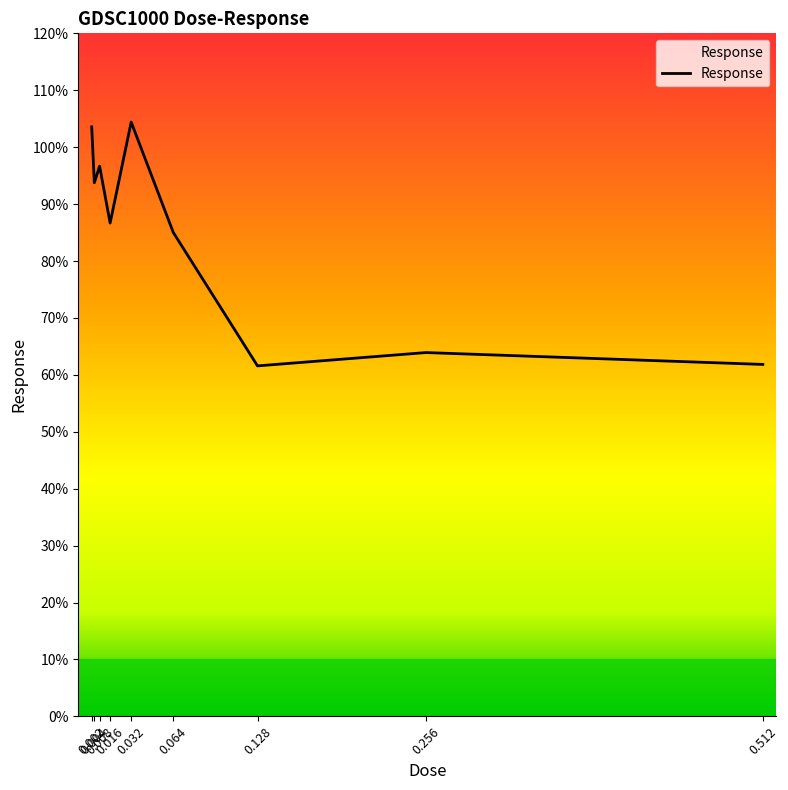

What is the difference between the maximum and minimum values?

42.8